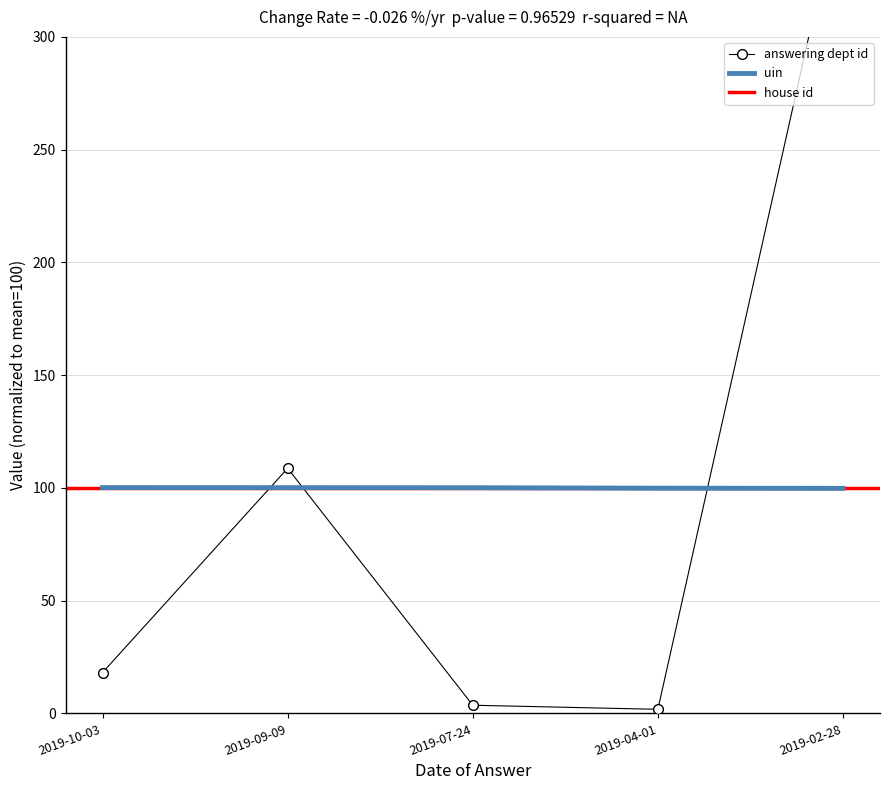

List the labels in order of answering dept id value, smallest first.

2019-04-01, 2019-07-24, 2019-10-03, 2019-09-09, 2019-02-28